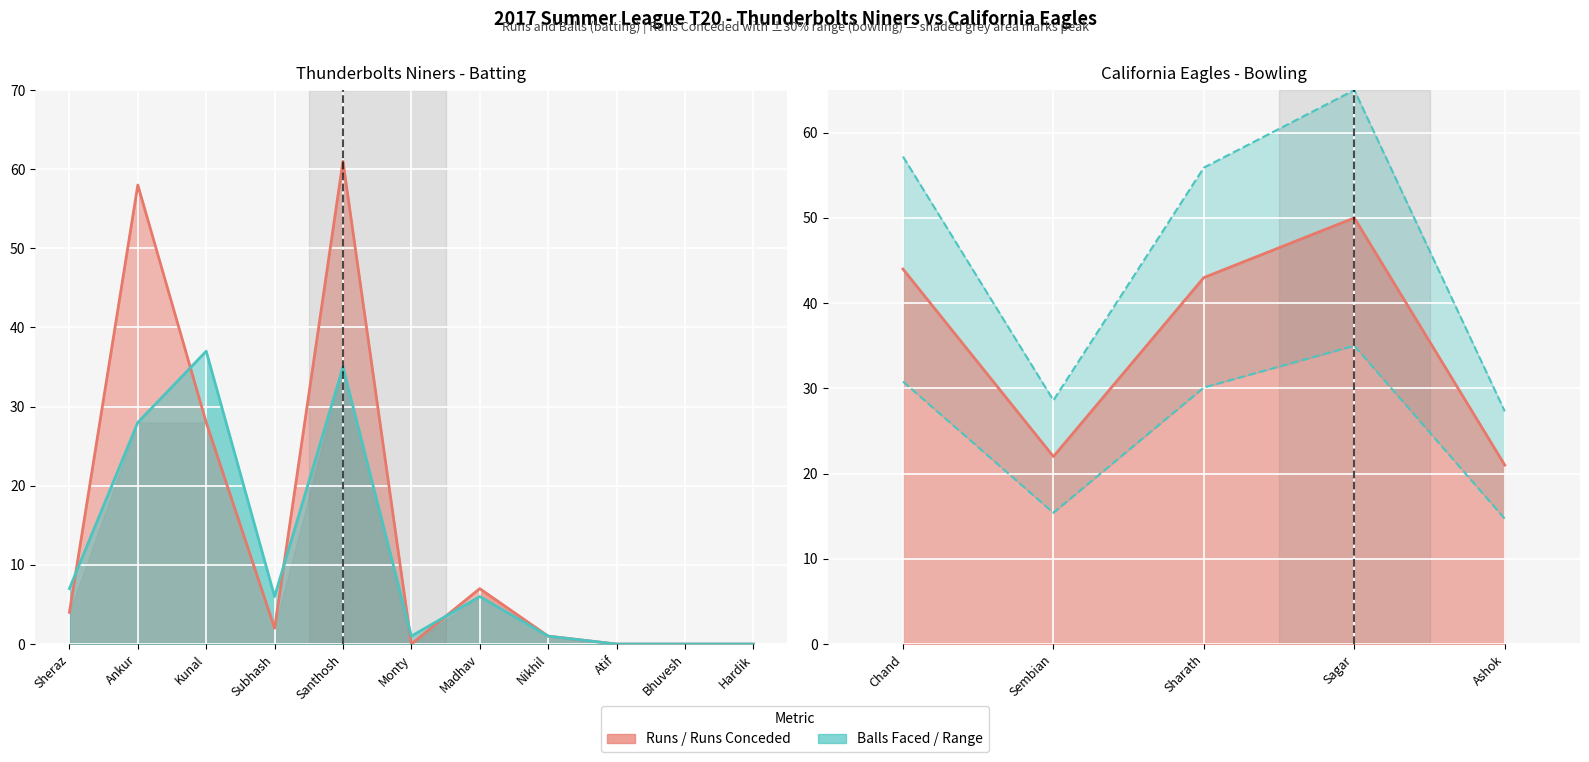

At which label does Runs first exceed 2?

Sheraz